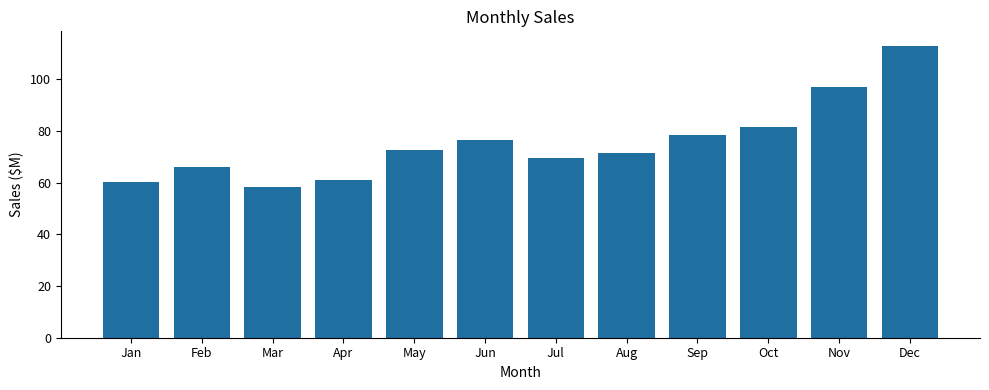

What is the greatest value displayed?

112.9